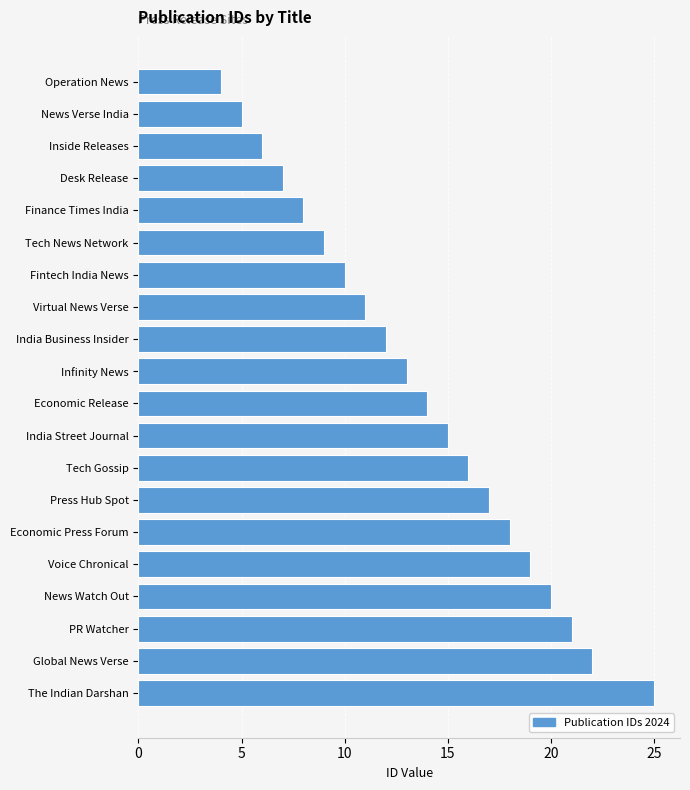

List the labels in order of value, largest first.

The Indian Darshan, Global News Verse, PR Watcher, News Watch Out, Voice Chronical, Economic Press Forum, Press Hub Spot, Tech Gossip, India Street Journal, Economic Release, Infinity News, India Business Insider, Virtual News Verse, Fintech India News, Tech News Network, Finance Times India, Desk Release, Inside Releases, News Verse India, Operation News